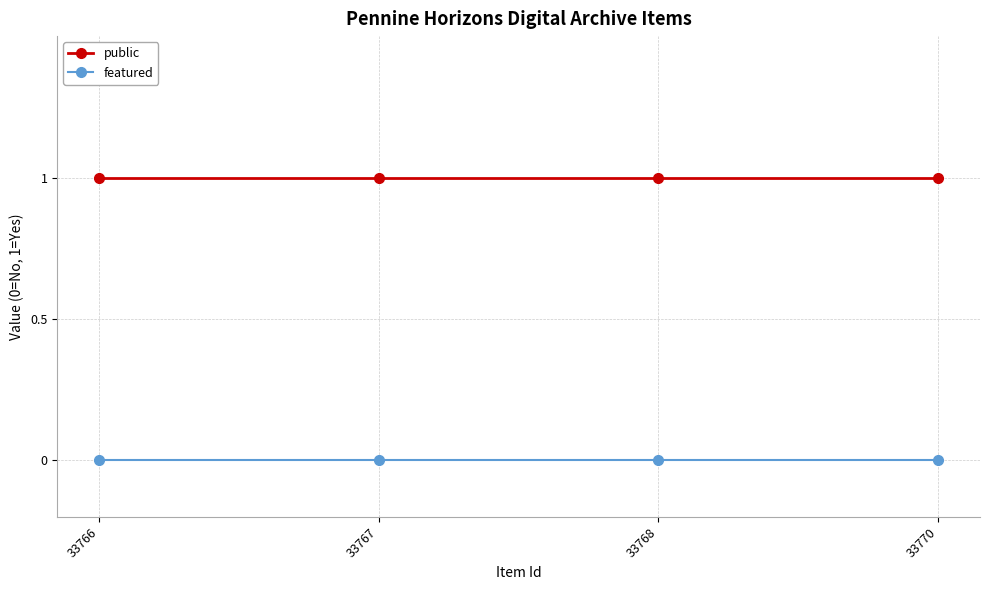

At how many categories does at least one series exceed 0?

4